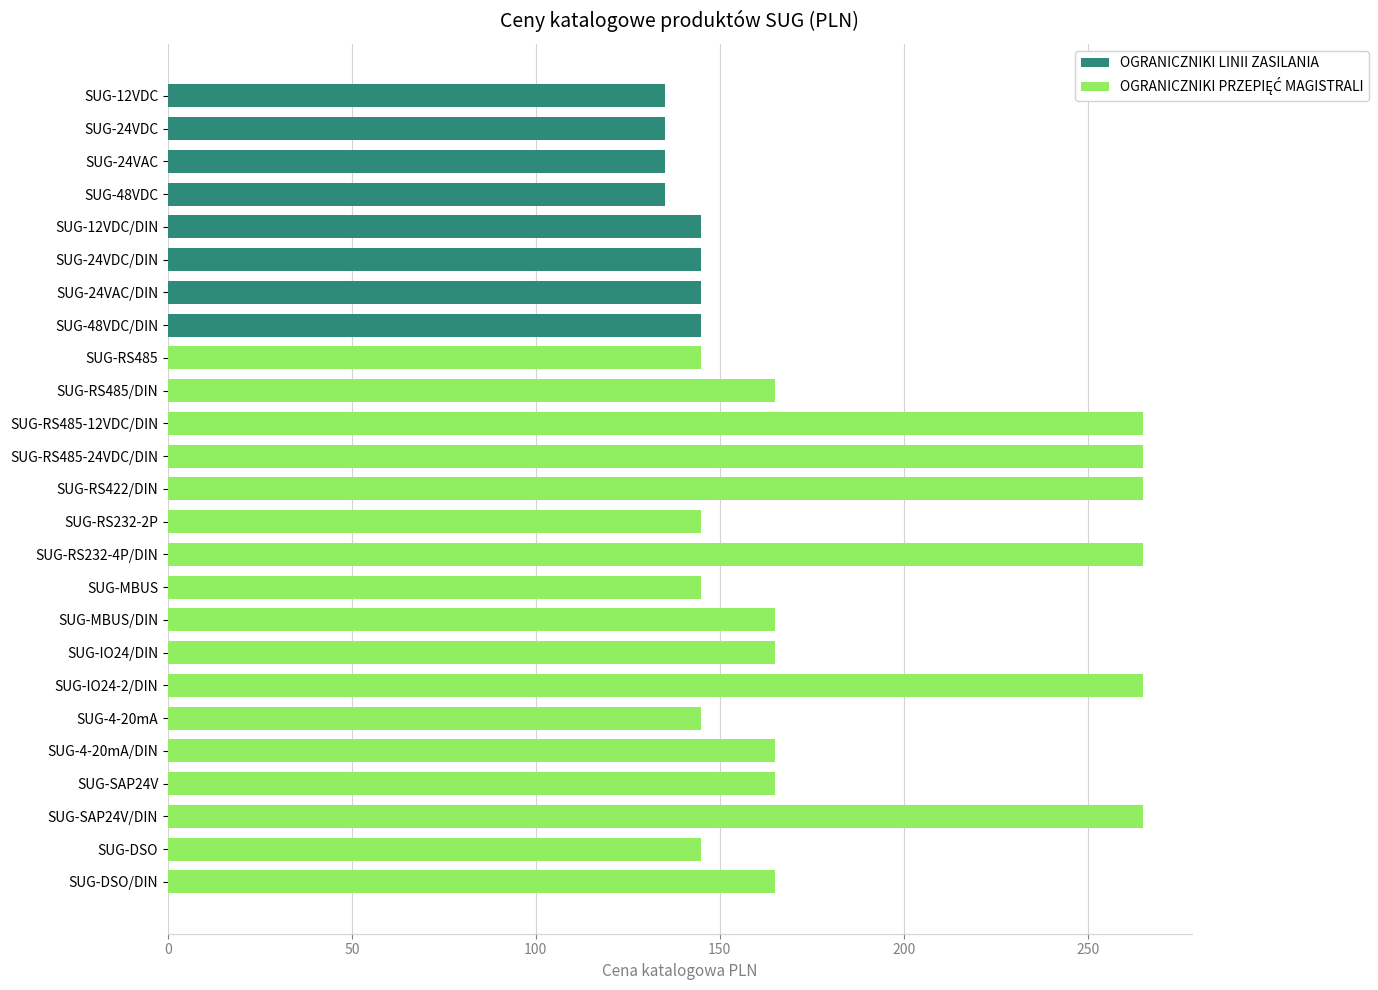

The OGRANICZNIKI LINII ZASILANIA series shows 86 at SUG-48VDC. True or false?

False